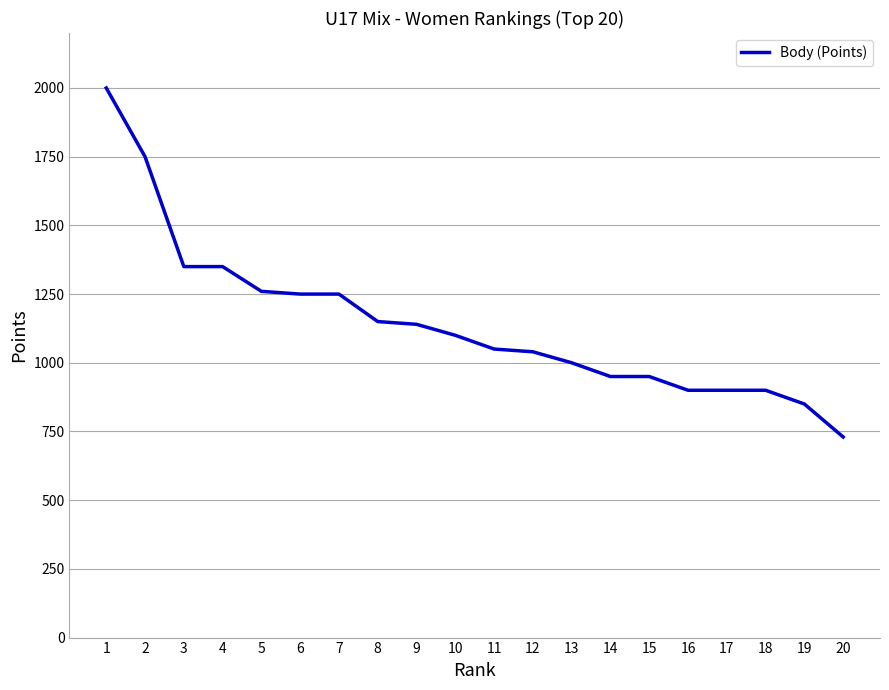

What value does the data have at 10, to the nearest 10?

1100